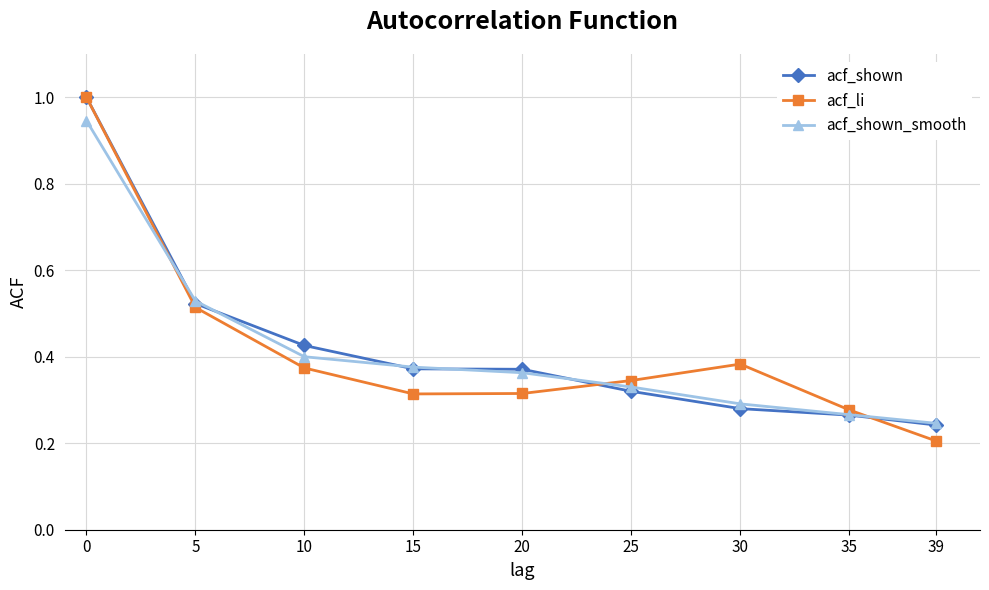

Is the value of acf_shown_smooth at 15 greater than the value of acf_li at 20?

Yes